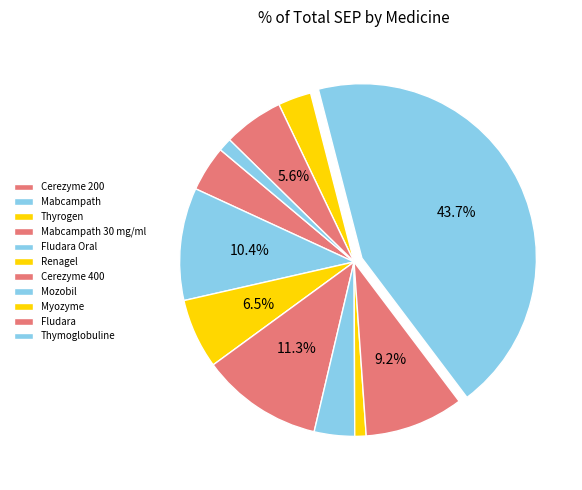

Is there any slice that represents more than half of the pie?

No